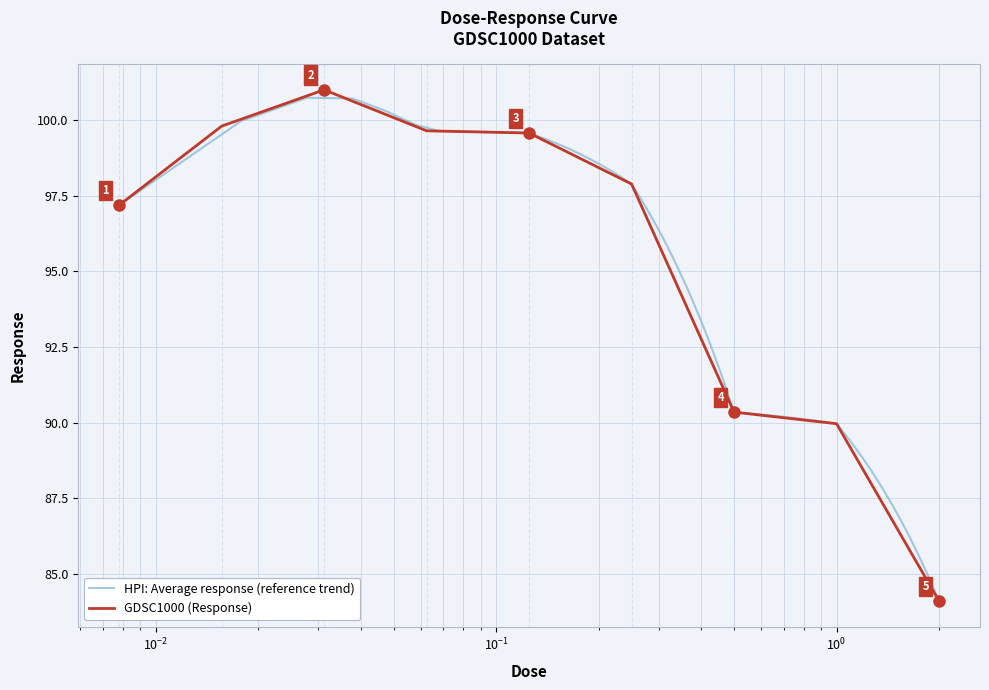

At which label does the data first exceed 97?

0.0078125